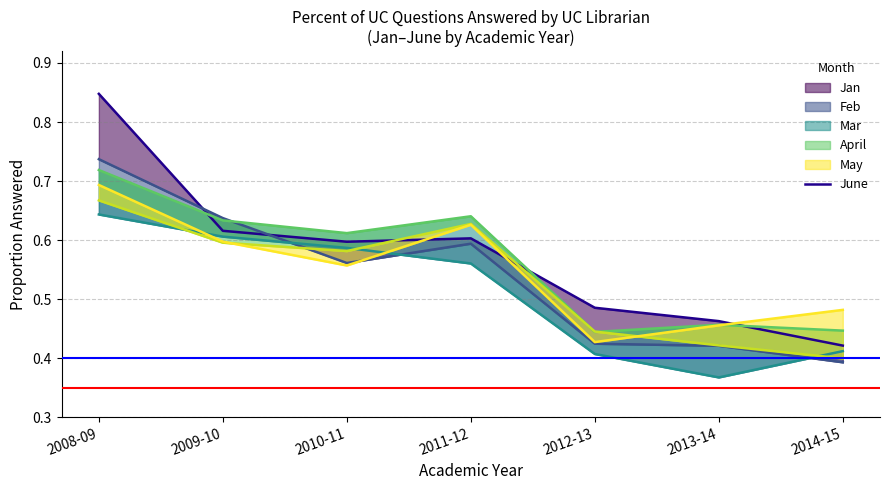

What is the label of the 1st point from the left?

2008-09